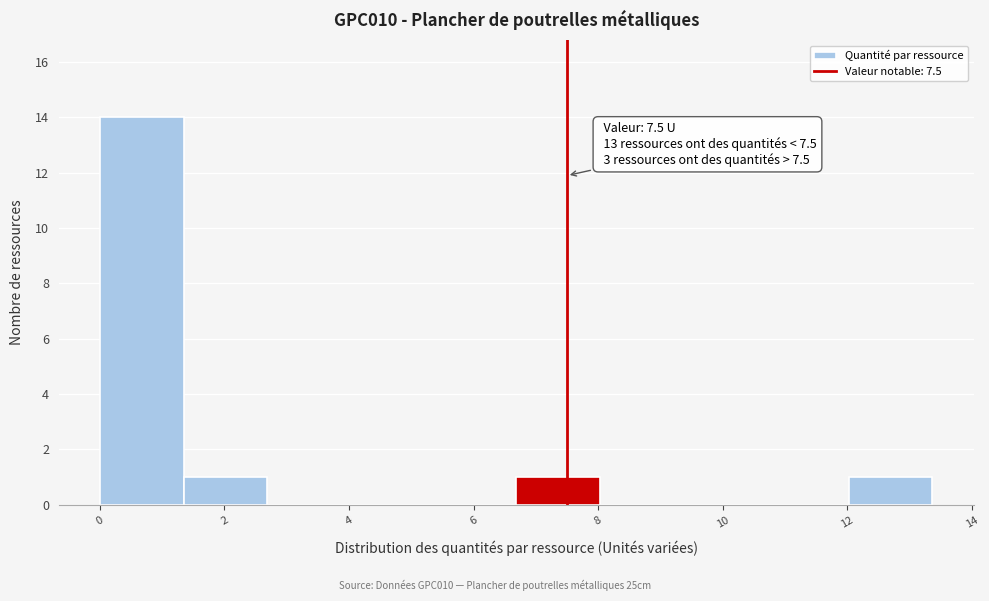

Over which range of the x-axis is the bar tallest?

0.0 to 1.4